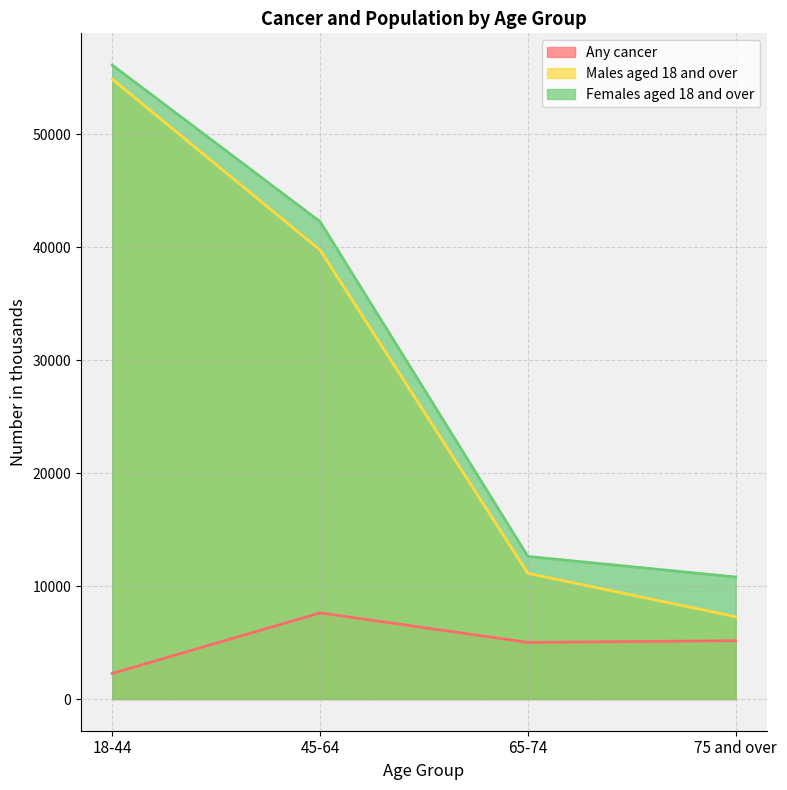

Does the chart have visible grid lines?

Yes